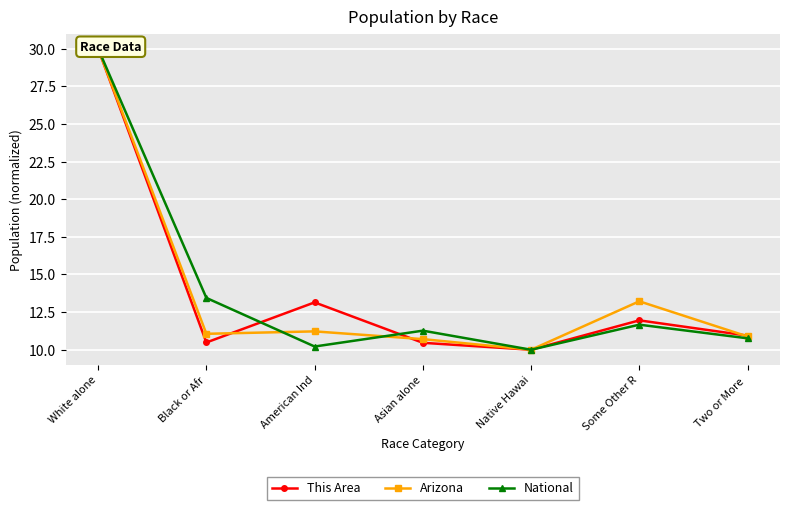

How many intersections are there between National and This Area?

2